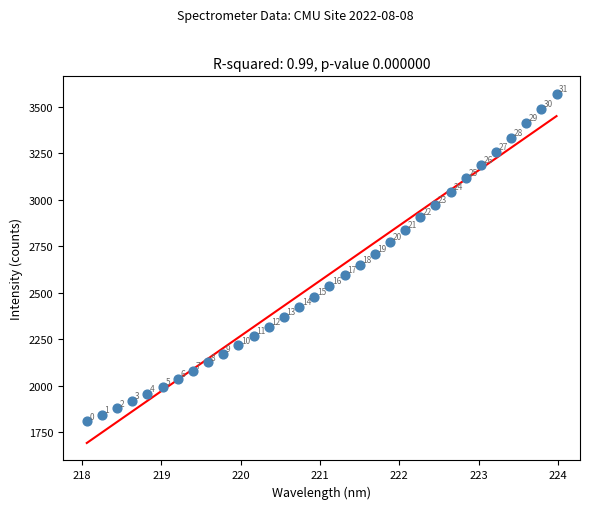

What Y value in the scatter plot is closest to 2688?

2709.0